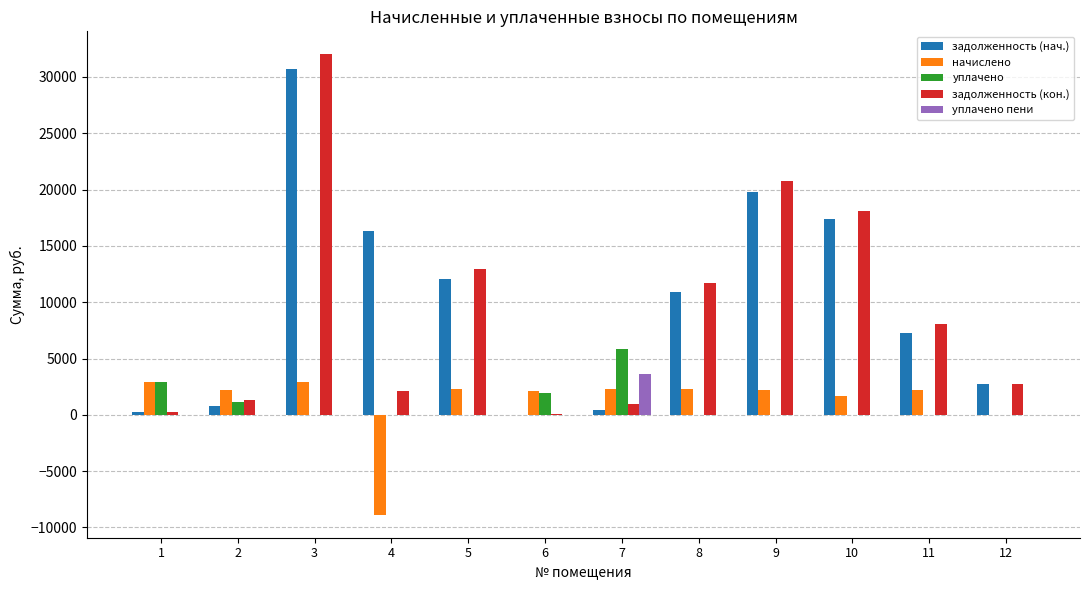

How many groups of bars are there?

12